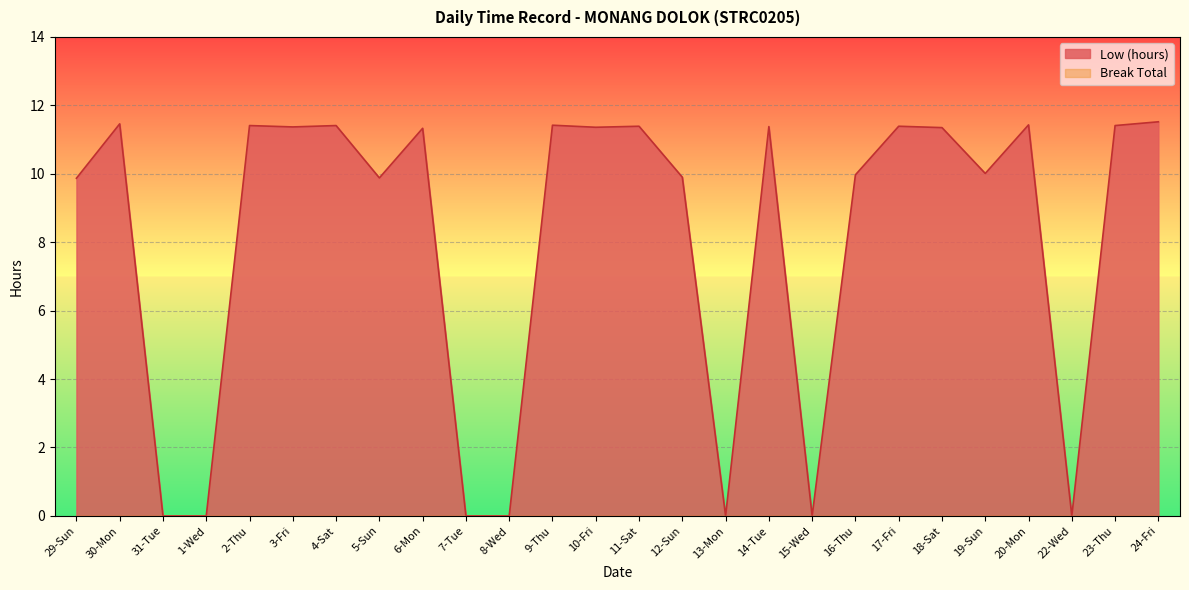

Between 23-Thu and 8-Wed, which is larger?

23-Thu